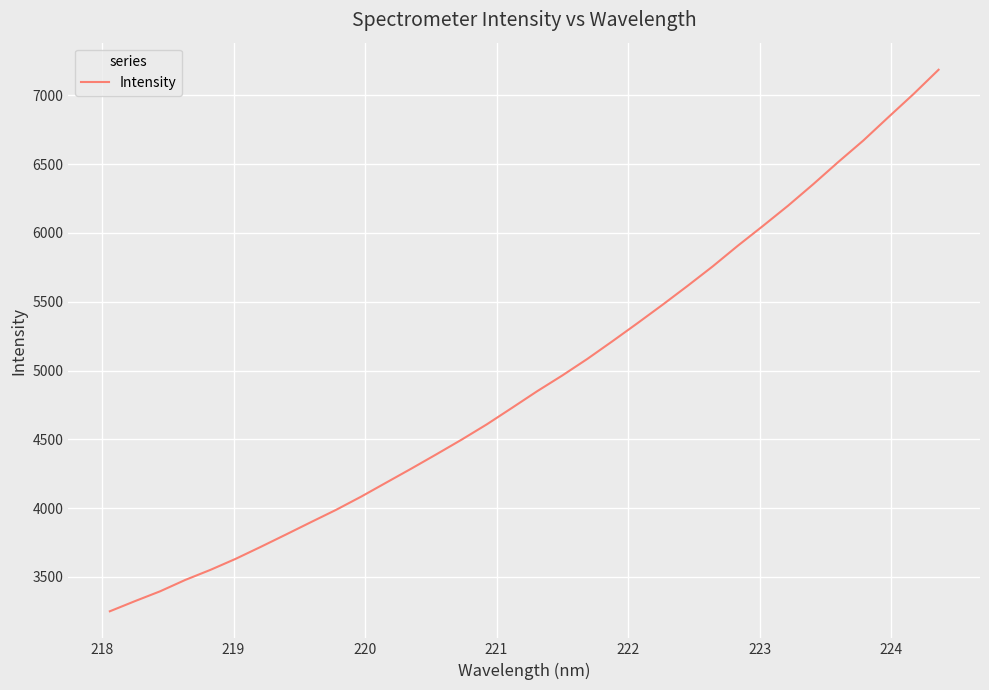

What is the difference between the maximum and minimum values?

3936.6